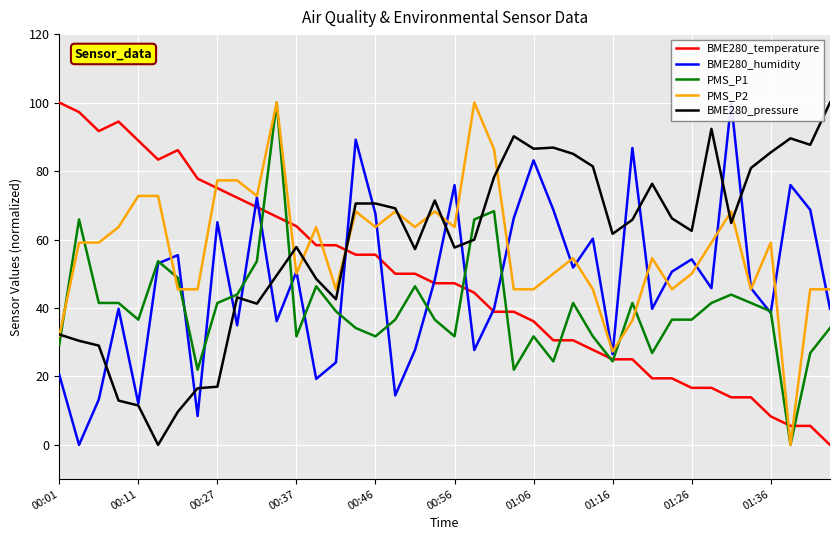

After their last crossing, which series has the higher values: PMS_P2 or BME280_temperature?

PMS_P2